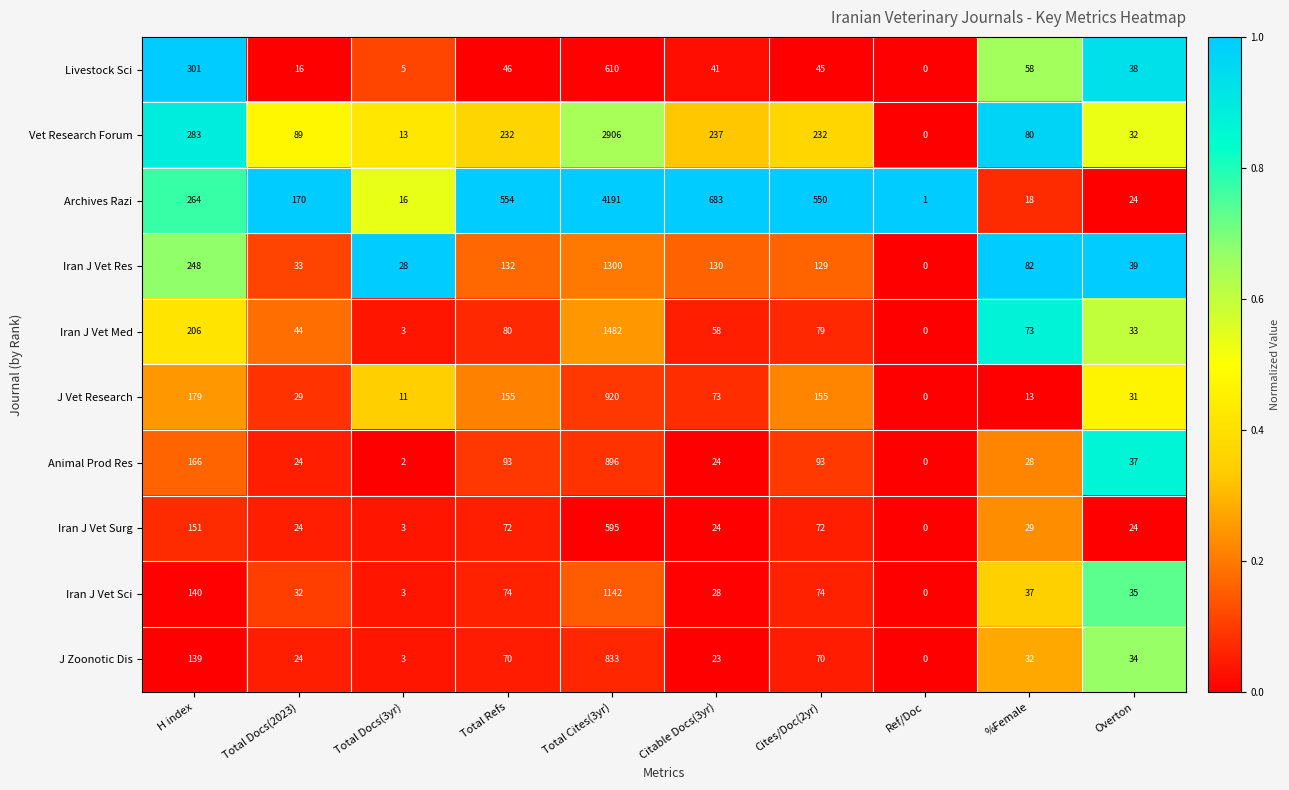

Which series changed the most between Total Docs(2023) and Cites/Doc(2yr)?

Archives Razi